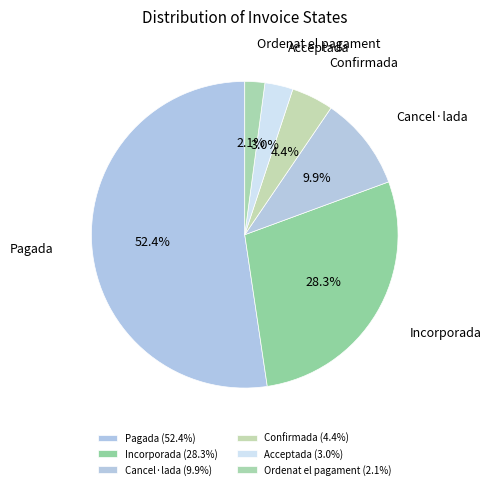

Which has a higher value, Confirmada or Cancel·lada?

Cancel·lada